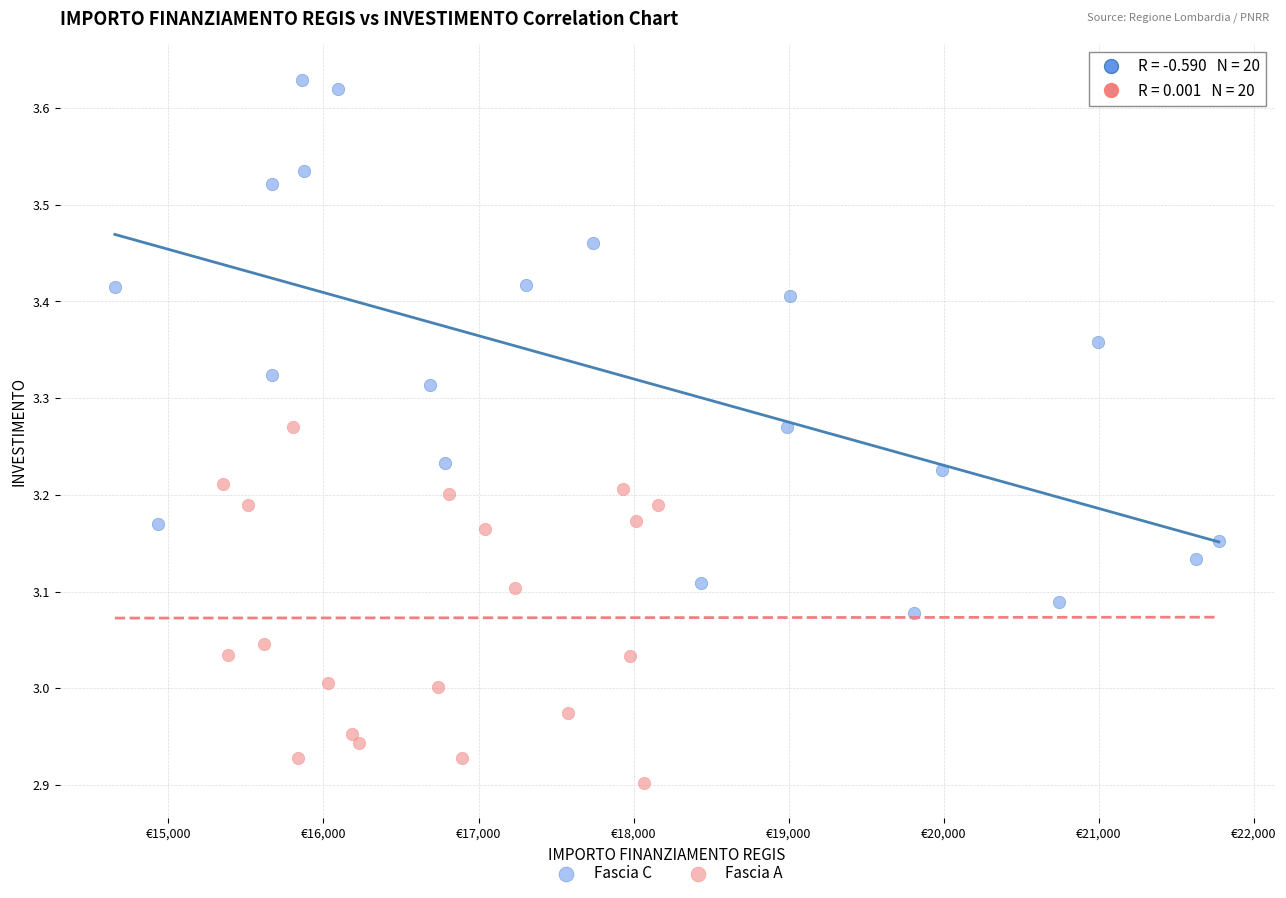

What are all the series names shown in the legend?

Fascia C, Fascia A